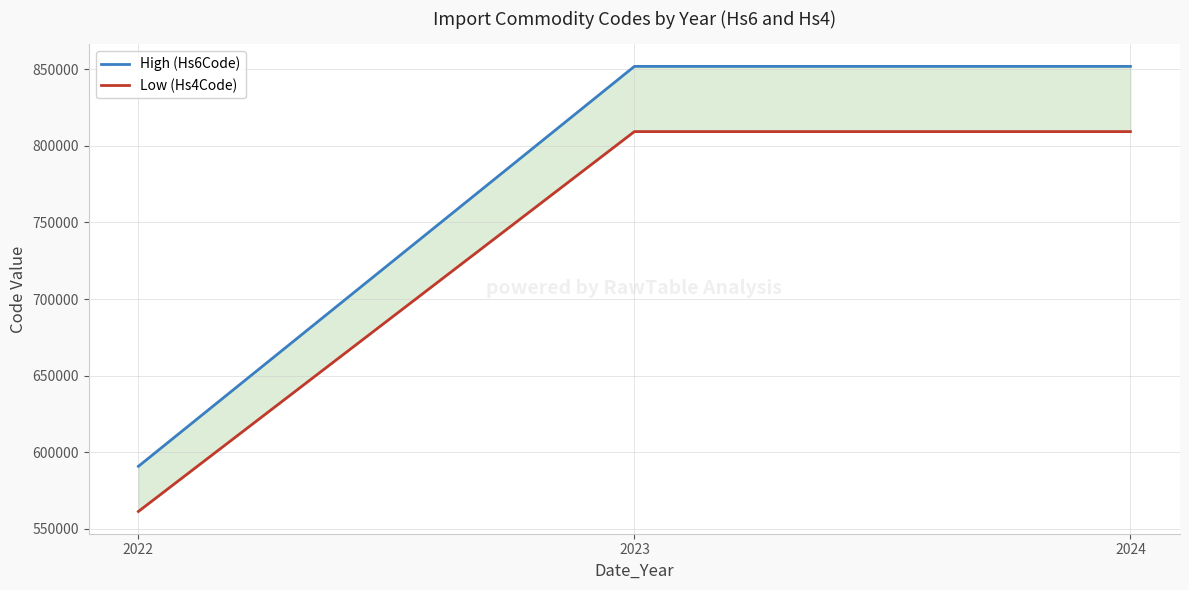

The value of Low (Hs4Code) at 2022 is 561218.4. True or false?

True